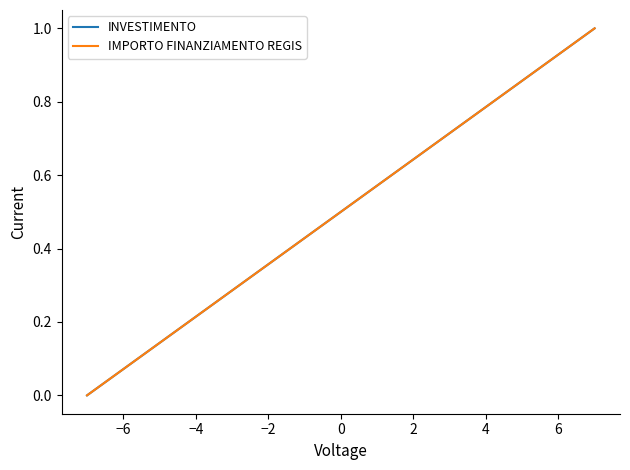

Does the chart have visible grid lines?

No